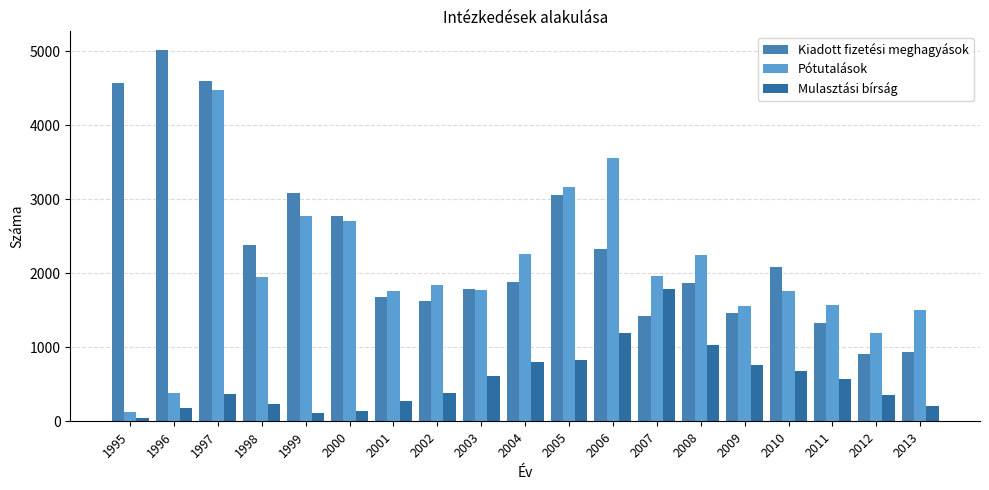

Reading left to right, transcribe all the data shown in this chart.

Kiadott fizetési meghagyások: 1995=4577	1996=5018	1997=4600	1998=2380	1999=3088	2000=2774	2001=1686	2002=1621	2003=1786	2004=1883	2005=3061	2006=2333	2007=1428	2008=1867	2009=1457	2010=2091	2011=1322	2012=912	2013=941
Pótutalások: 1995=122	1996=384	1997=4480	1998=1945	1999=2775	2000=2712	2001=1763	2002=1837	2003=1774	2004=2260	2005=3170	2006=3560	2007=1969	2008=2248	2009=1556	2010=1766	2011=1569	2012=1197	2013=1504
Mulasztási bírság: 1995=40	1996=176	1997=368	1998=240	1999=115	2000=143	2001=275	2002=385	2003=613	2004=799	2005=827	2006=1191	2007=1787	2008=1030	2009=760	2010=684	2011=574	2012=349	2013=213